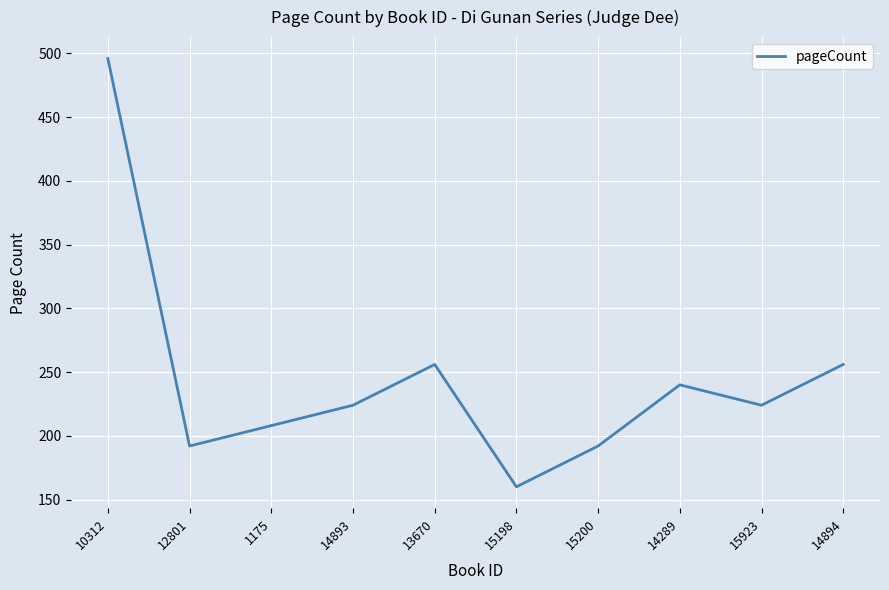

Reading left to right, what are all the values shown in this chart?

10312=496	12801=192	1175=208	14893=224	13670=256	15198=160	15200=192	14289=240	15923=224	14894=256